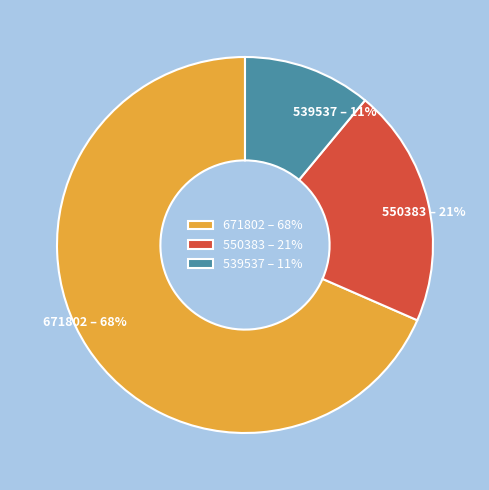

Count the number of slices in the pie.

3